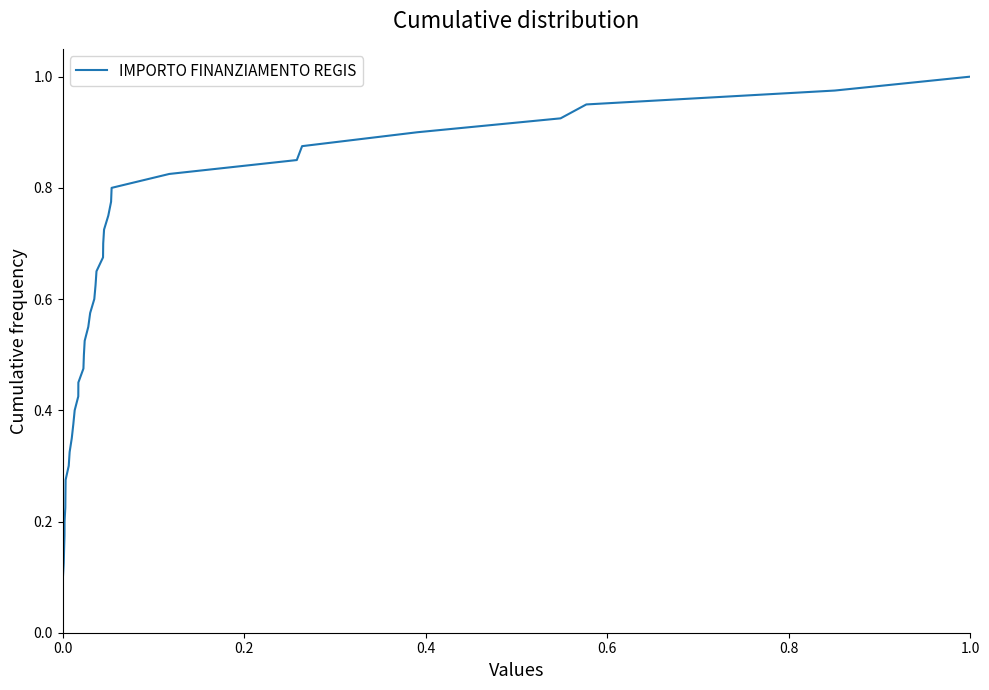

Is this an area chart (filled region under the line)?

No